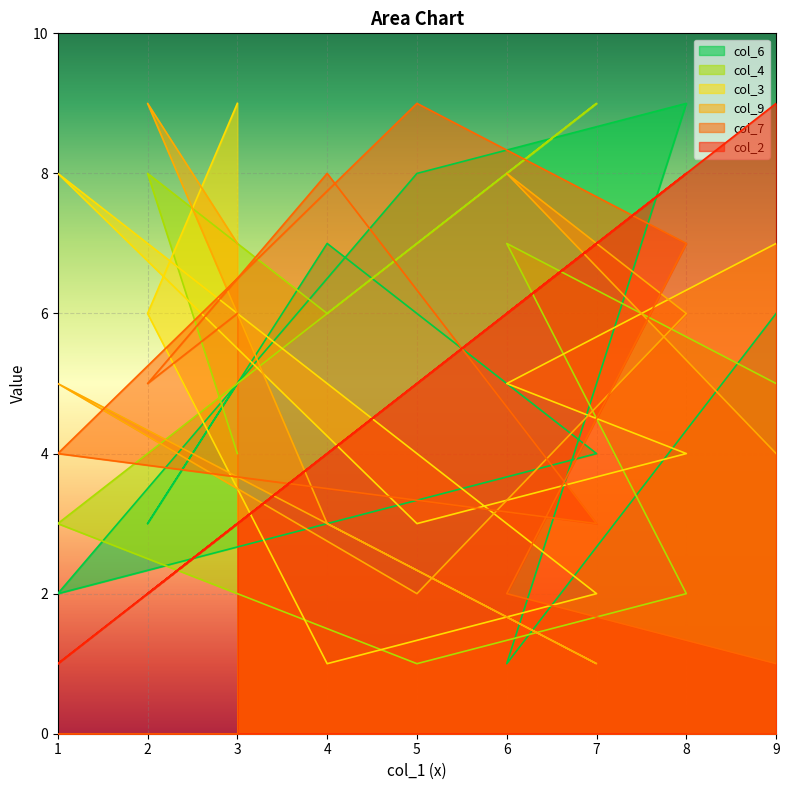

Which series changed the most between 1 and 7?

col_4